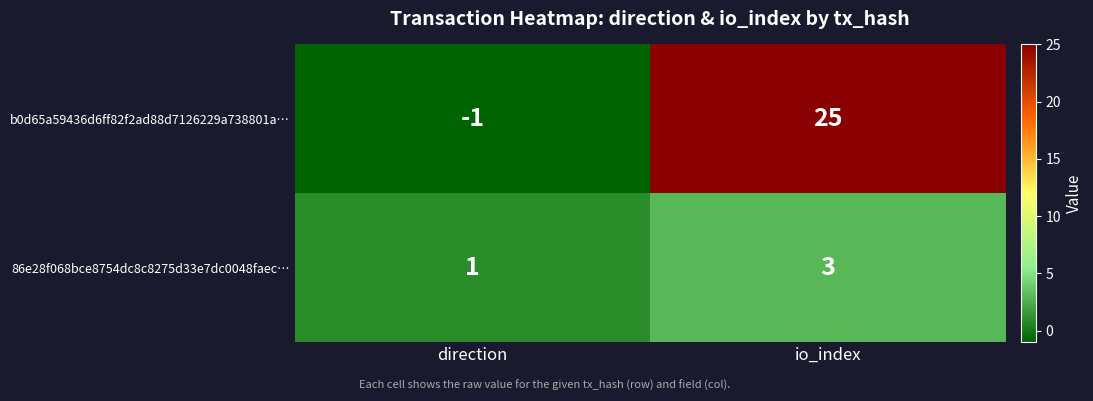

What is the sum of all 86e28f068bce8754dc8c8275d33e7dc0048faec… values?

4